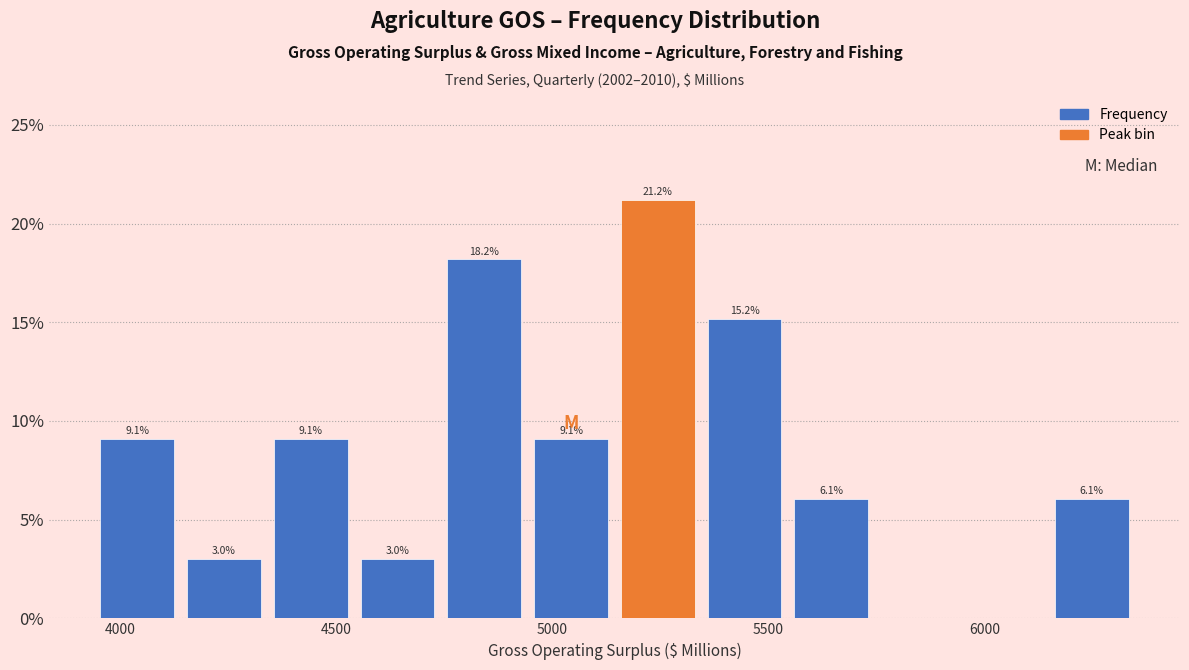

Which range on the x-axis has the tallest bar?

5150 to 5350